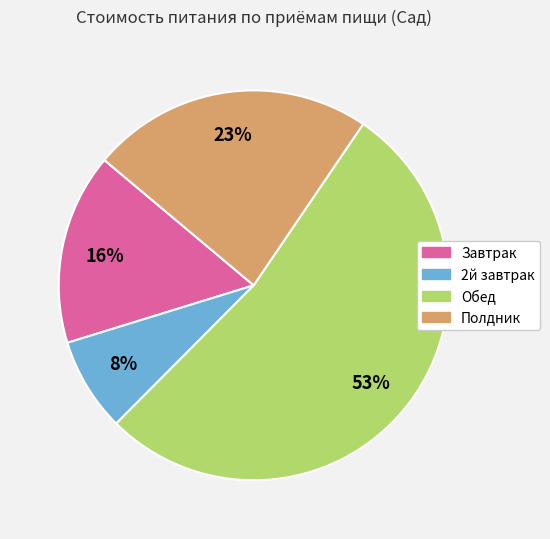

Do Обед and Полдник together represent more than half of the pie?

Yes